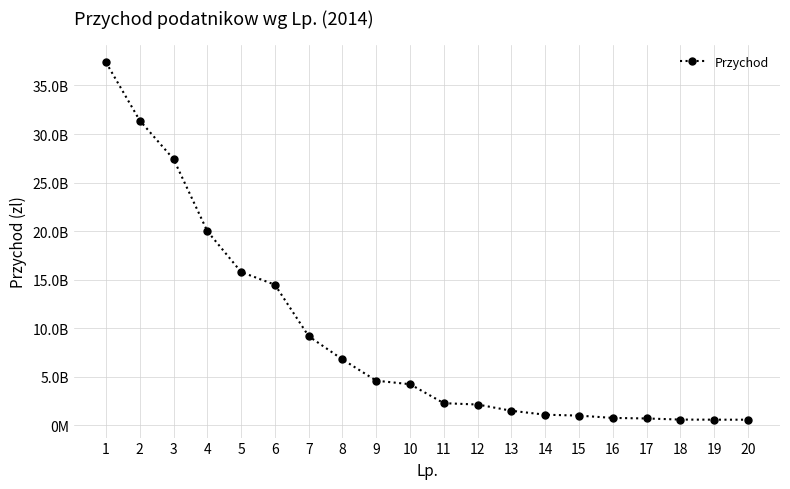

Reading right to left, extract all data points from this chart.

583818588	588616044	597046632	713585936	767250588	1006977459	1099711037	1506207135	2147433858	2285822978	4237982076	4600964449	6790011296	9182204425	14483747934	15793645600	19992707133	27415492544	31385297831	37373612766